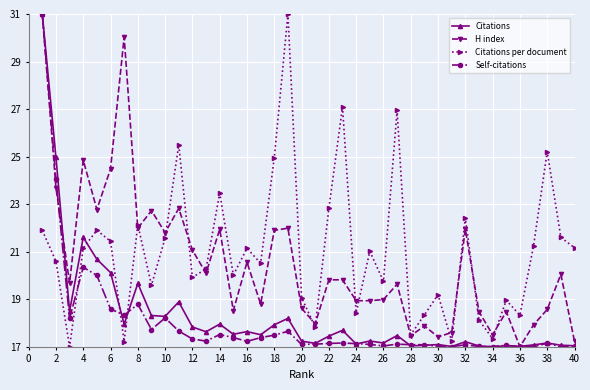

What is the highest value of the Self-citations series?

31.0